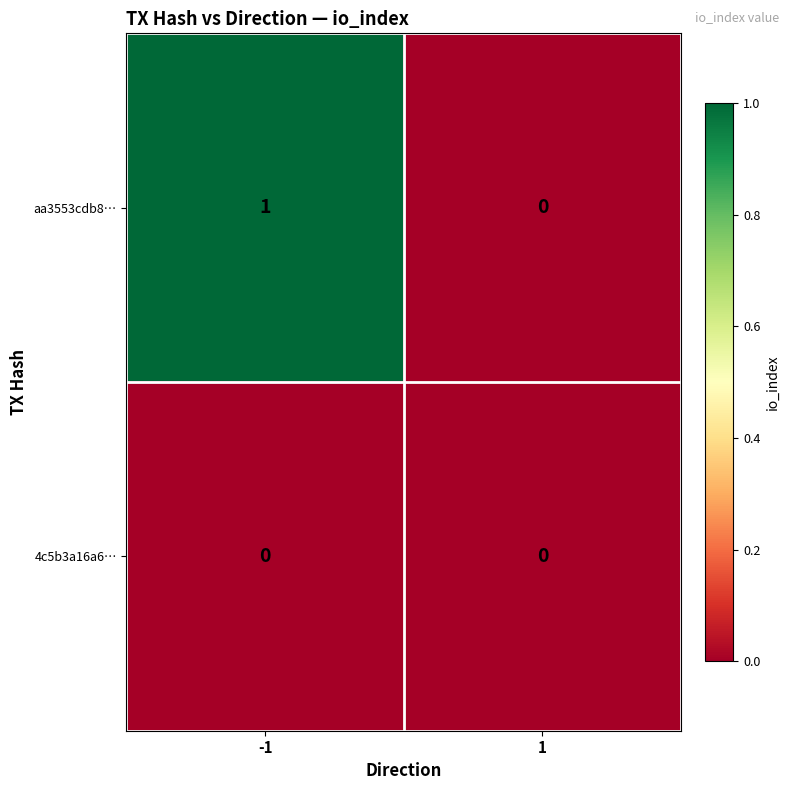

Which series has the largest total across all categories?

aa3553cdb8…